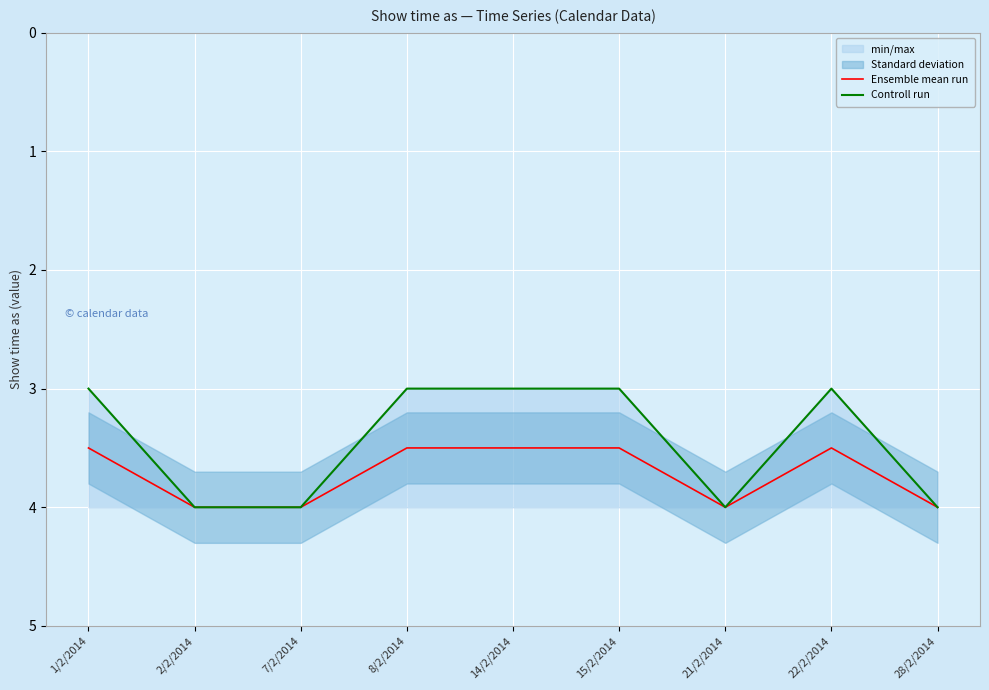

What is the lowest value of the Controll run series?

3.0